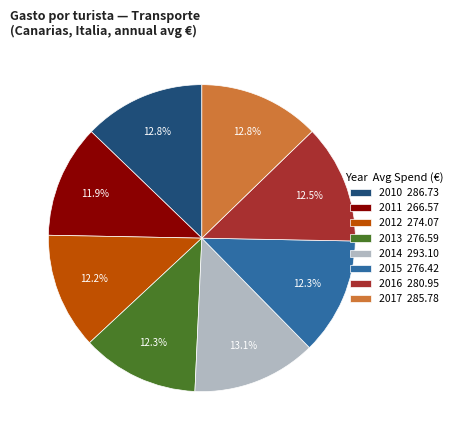

Is there any slice that represents more than half of the pie?

No